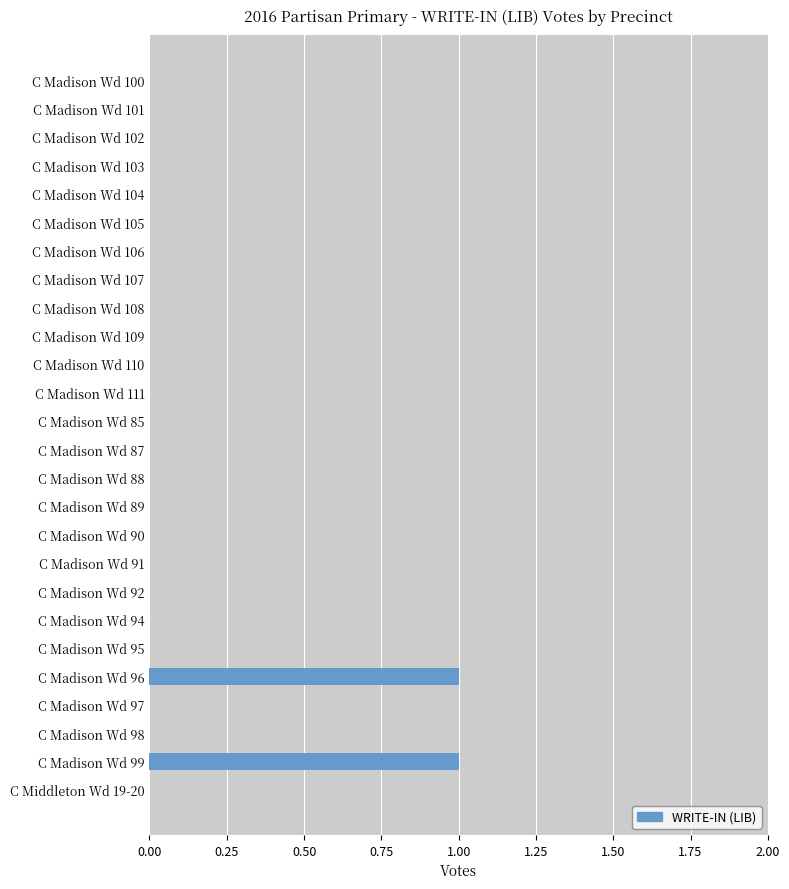

Reading top to bottom, transcribe all the data shown in this chart.

C Madison Wd 100=0	C Madison Wd 101=0	C Madison Wd 102=0	C Madison Wd 103=0	C Madison Wd 104=0	C Madison Wd 105=0	C Madison Wd 106=0	C Madison Wd 107=0	C Madison Wd 108=0	C Madison Wd 109=0	C Madison Wd 110=0	C Madison Wd 111=0	C Madison Wd 85=0	C Madison Wd 87=0	C Madison Wd 88=0	C Madison Wd 89=0	C Madison Wd 90=0	C Madison Wd 91=0	C Madison Wd 92=0	C Madison Wd 94=0	C Madison Wd 95=0	C Madison Wd 96=1	C Madison Wd 97=0	C Madison Wd 98=0	C Madison Wd 99=1	C Middleton Wd 19-20=0